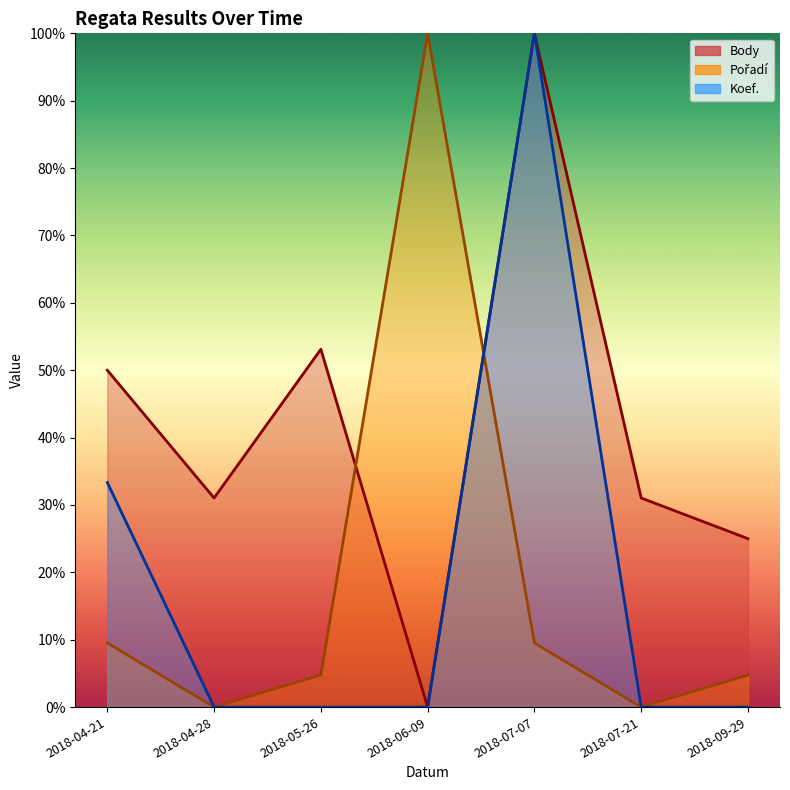

Rank the series at 2018-04-28 from lowest to highest value.

Pořadí, Koef., Body